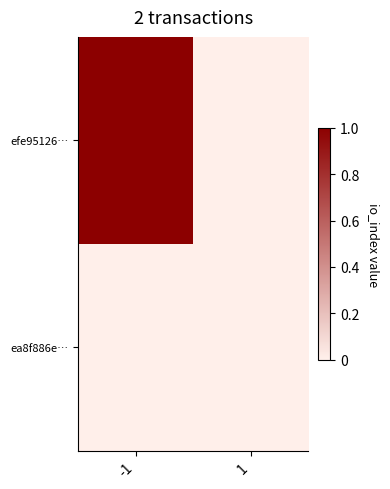

Reading left to right, extract all data points from this chart.

efe95126…: -1=1	1=0
ea8f886e…: -1=0	1=0